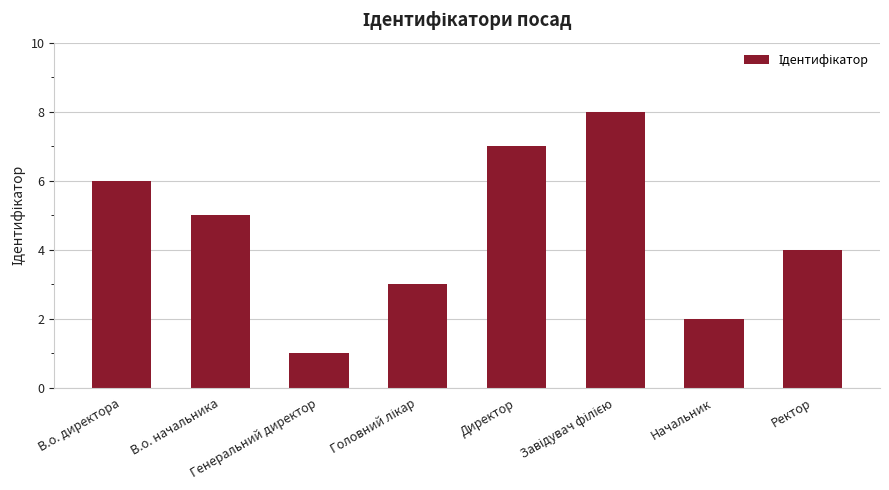

Does the chart contain any negative values?

No